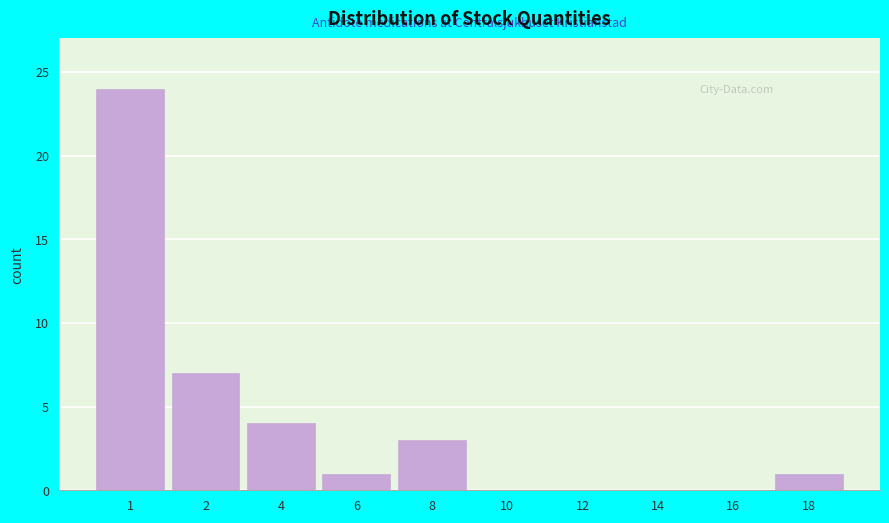

Reading left to right, what are all the values shown in this chart?

1=24	2=7	4=4	6=1	8=3	10=0	12=0	14=0	16=0	18=1